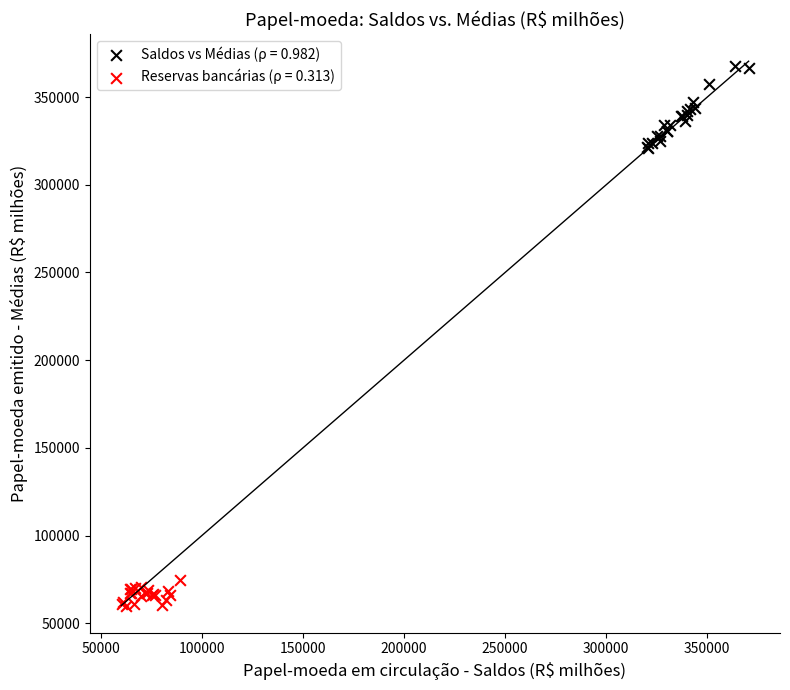

Which series contains the lowest Y value?

Reservas bancárias (ρ = 0.313)